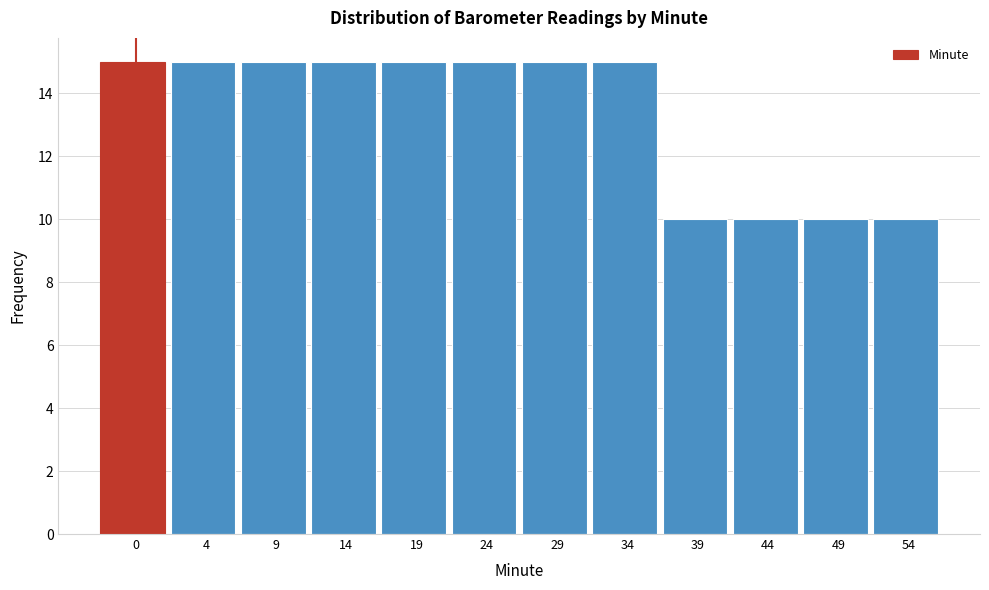

Reading left to right, what are all the values shown in this chart?

15	15	15	15	15	15	15	15	10	10	10	10